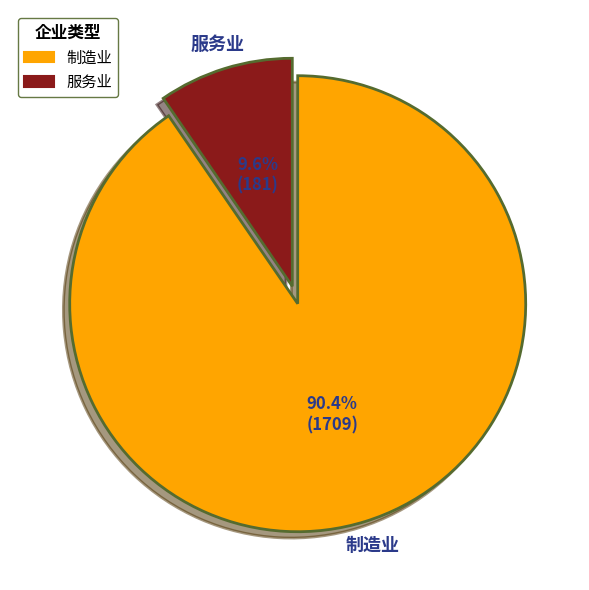

Approximately how many times larger is the value at 制造业 compared to 服务业?

9.4